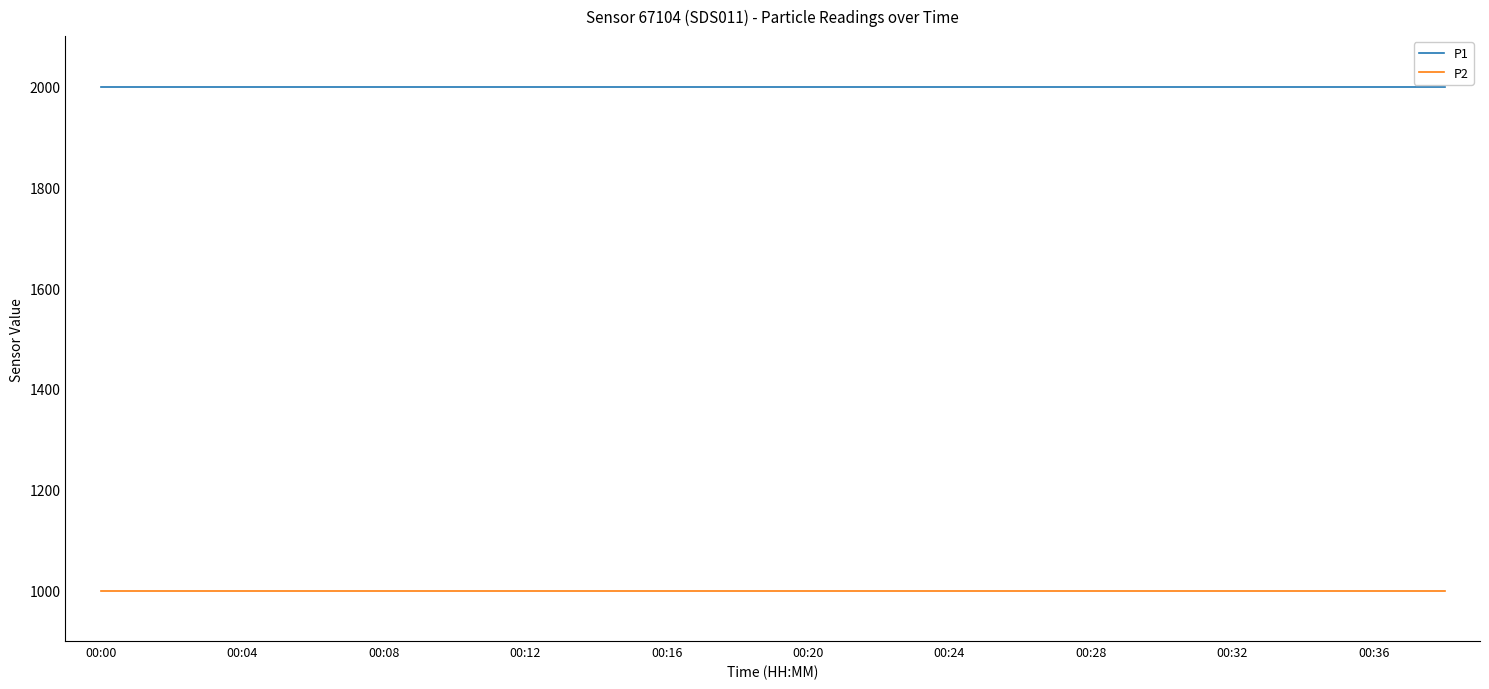

True or false: P1 and P2 cross at least once.

False